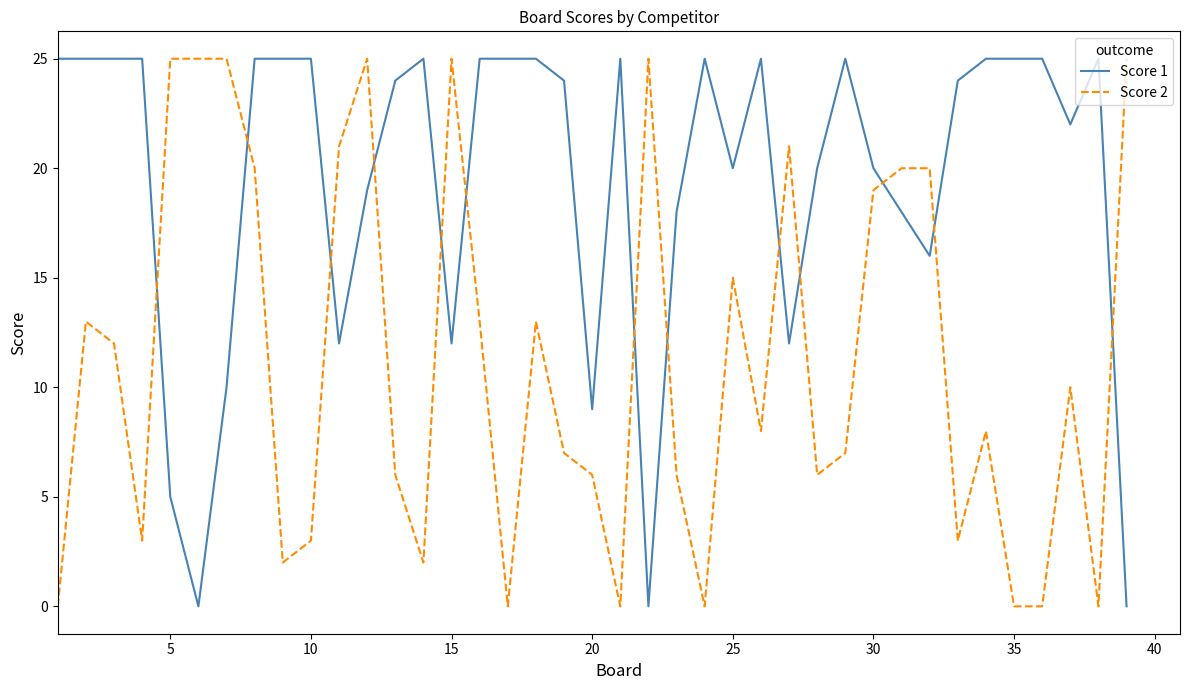

What is the average value of the Score 1 series?

19